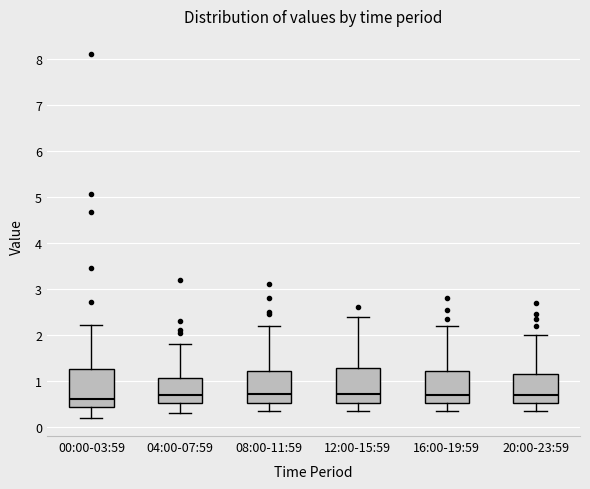

Reading left to right, read every box against the y-axis: the position of its median line, the range the box covers, and the ends of its whiskers. The values are not printed on the chart, so give them approximately, as read against the axis.

00:00-03:59: median 0.6, box 0.4 to 1.3, whiskers 0.2 to 2.2
04:00-07:59: median 0.7, box 0.5 to 1.1, whiskers 0.3 to 1.8
08:00-11:59: median 0.7, box 0.5 to 1.2, whiskers 0.4 to 2.2
12:00-15:59: median 0.7, box 0.5 to 1.3, whiskers 0.4 to 2.4
16:00-19:59: median 0.7, box 0.5 to 1.2, whiskers 0.4 to 2.2
20:00-23:59: median 0.7, box 0.5 to 1.2, whiskers 0.4 to 2.0